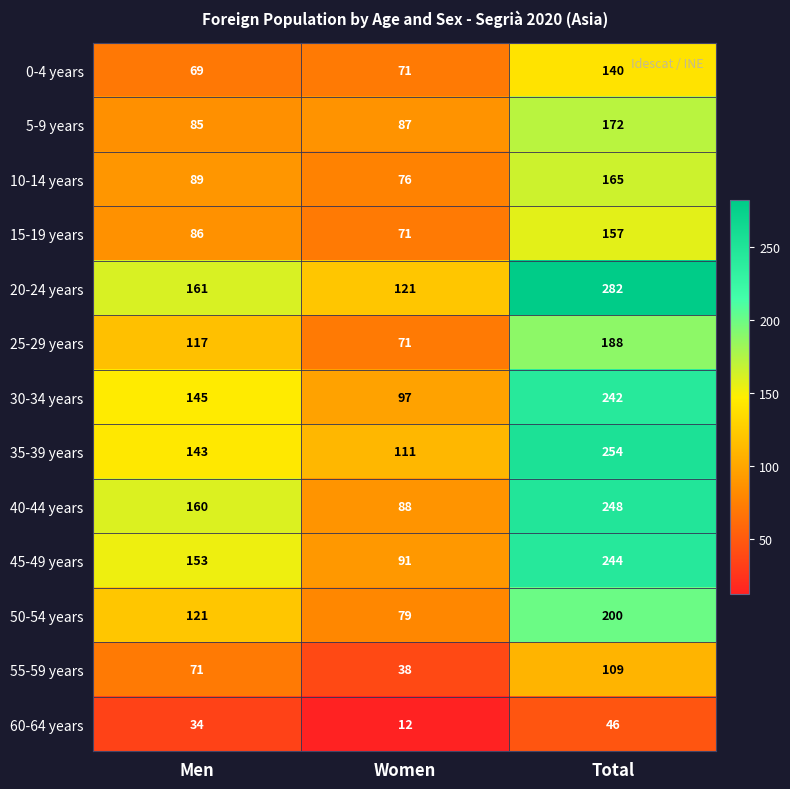

Count the number of data series in this chart.

13